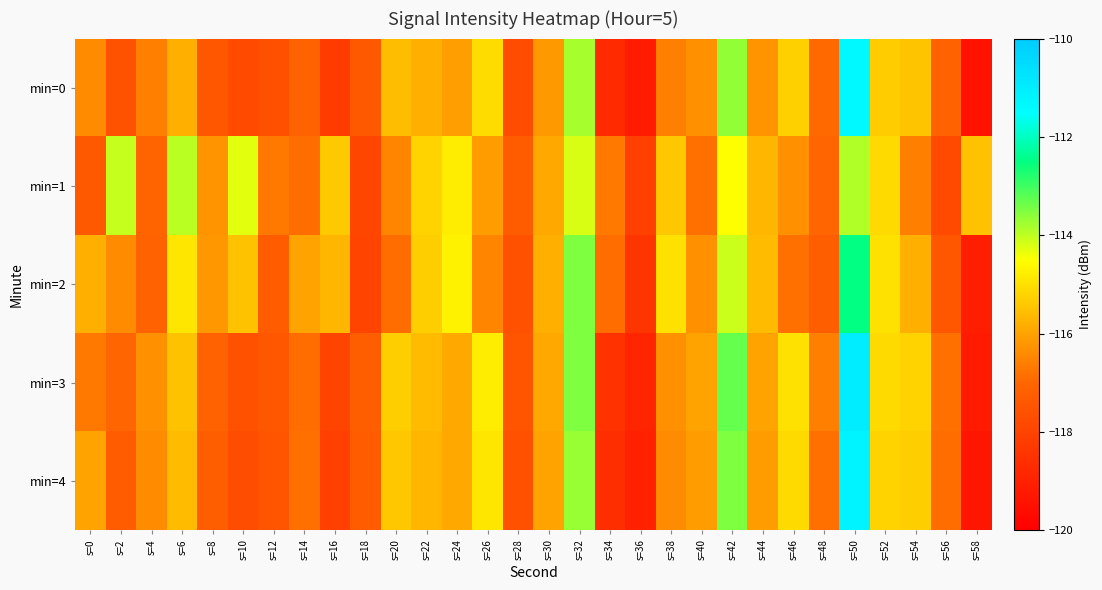

List the series in order of their peak value, lowest first.

min=1, min=2, min=0, min=4, min=3